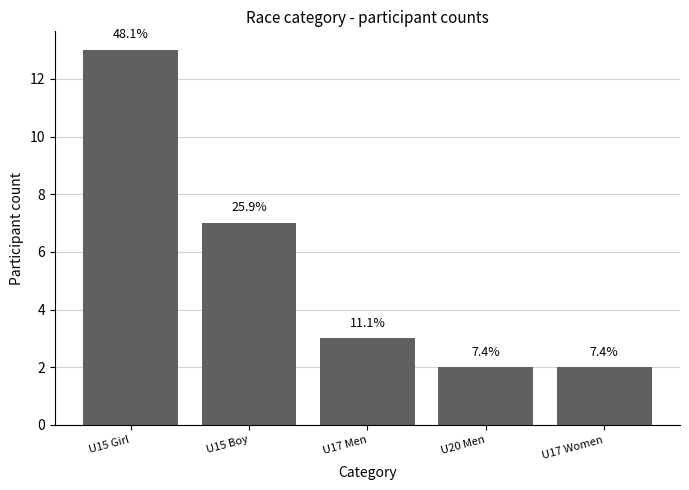

Are the bars horizontal?

No